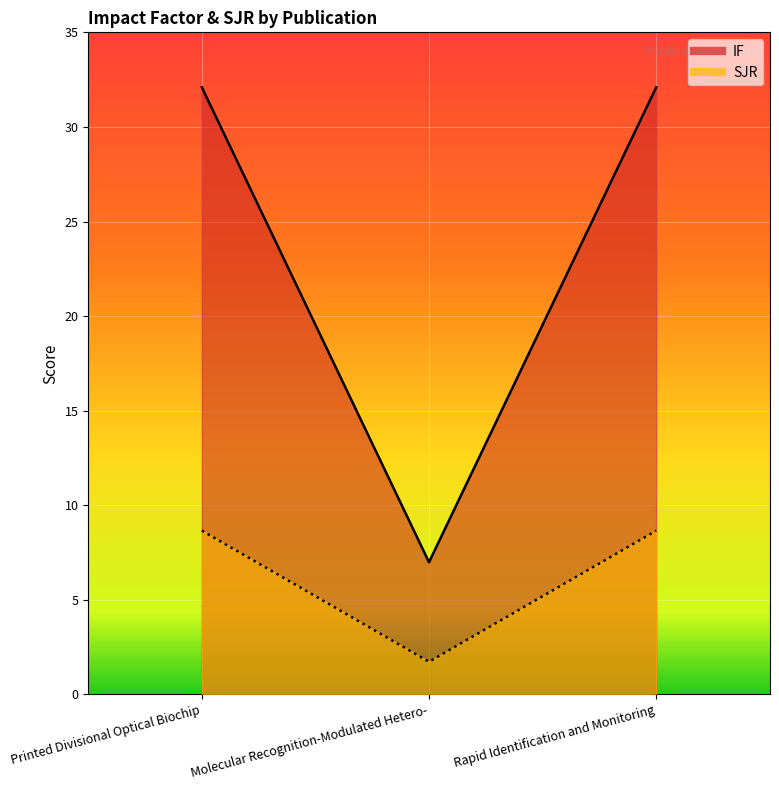

What is the sum of the SJR values at Printed Divisional Optical Biochip and Molecular Recognition-Modulated Hetero-?

10.4